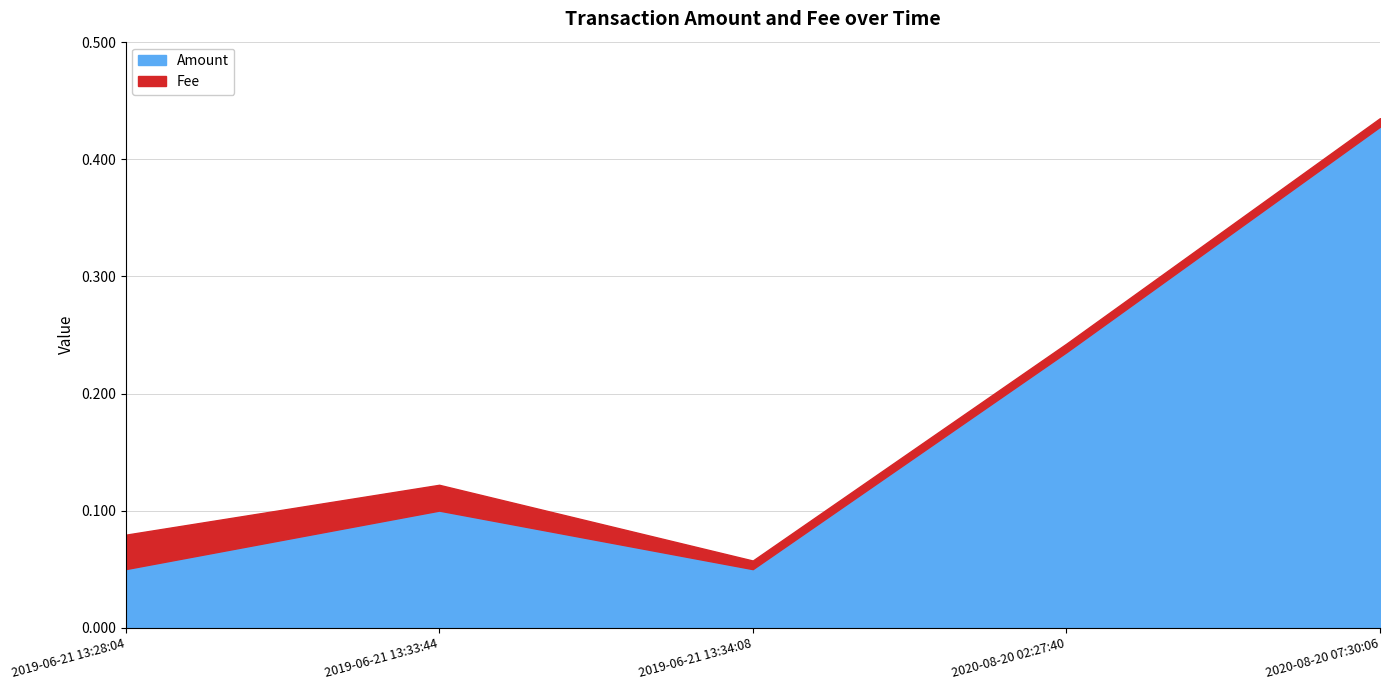

At 2020-08-20 07:30:06, list the series in order from smallest to largest.

Fee, Amount